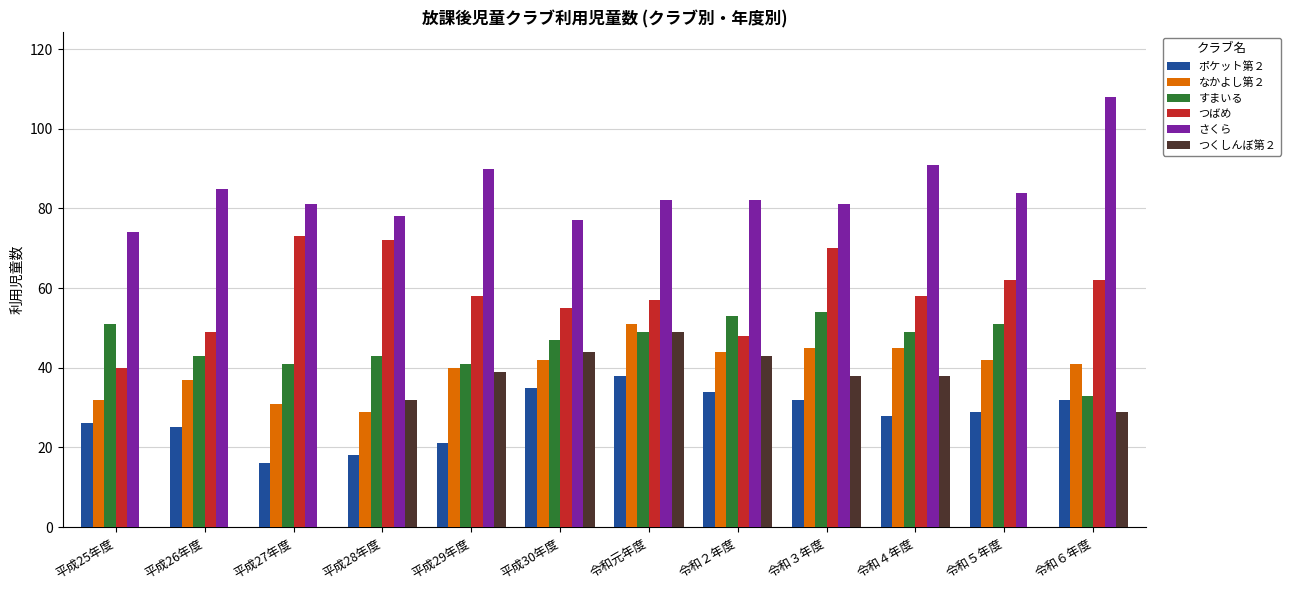

The すまいる series shows 41 at 平成27年度. True or false?

True